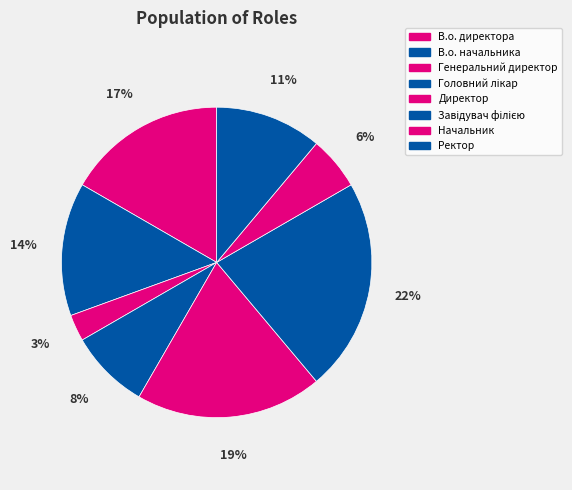

Which has a higher value, В.о. начальника or Директор?

Директор